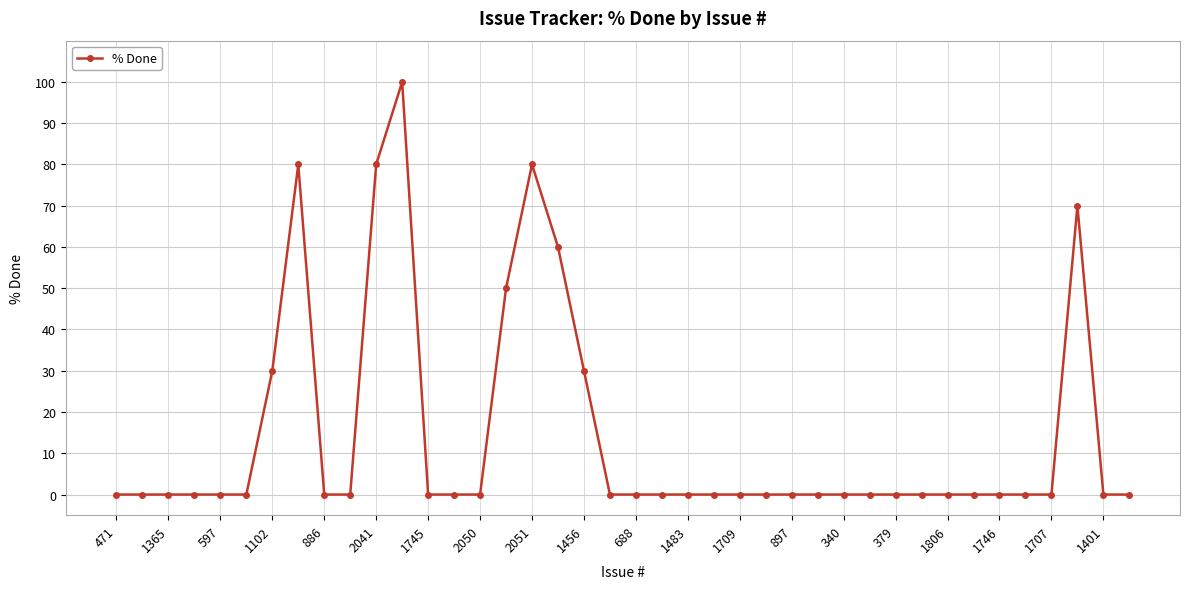

What is the difference between the second highest and second lowest values?

80